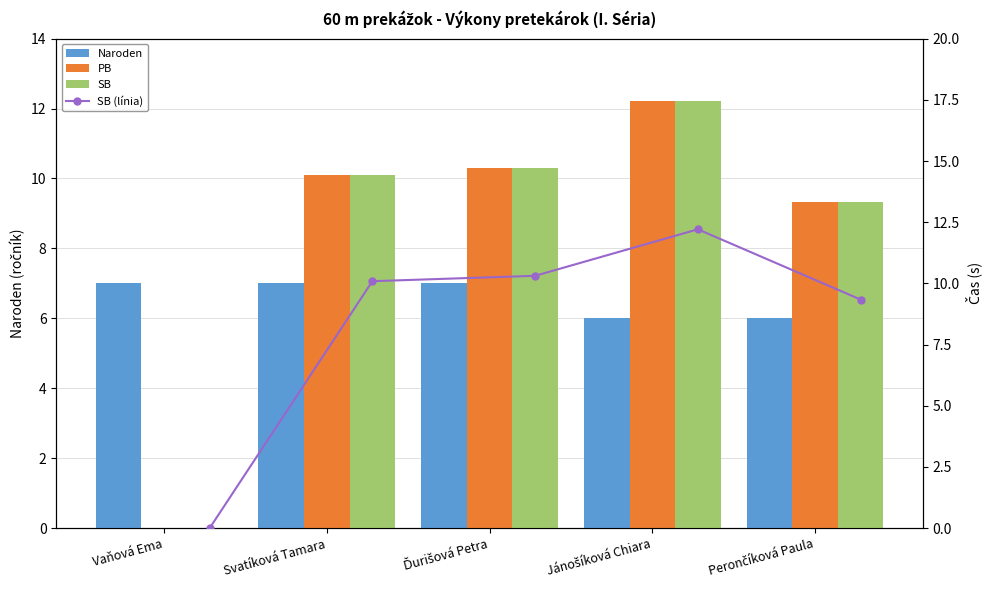

The value of SB at Svatíková Tamara is 16.1. True or false?

False